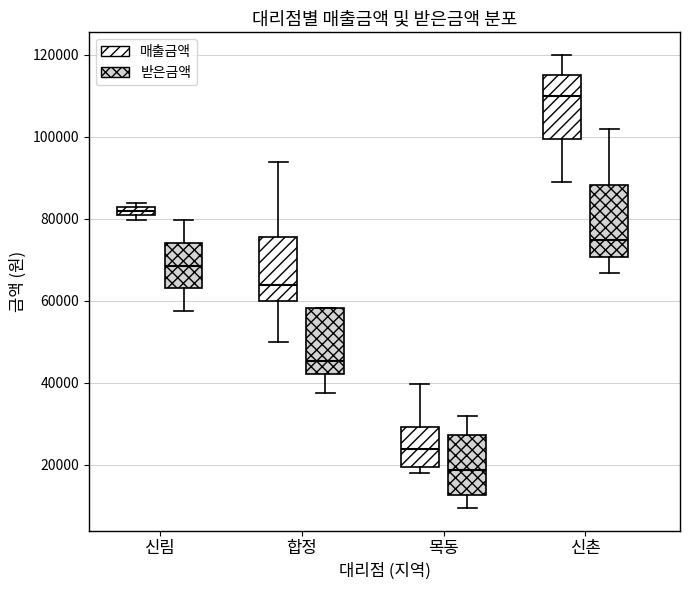

Which box has the highest median line?

신촌 (매출금액)